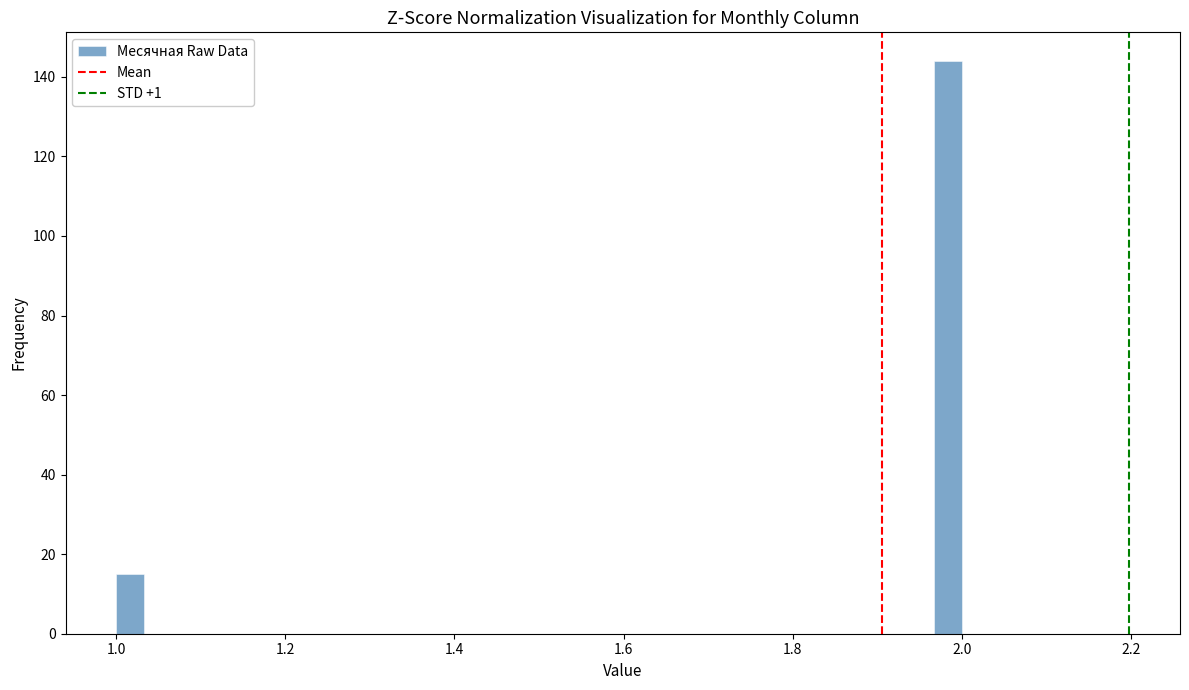

Around what value on the x-axis is the tallest bar? Give the approximate position of its centre, as read against the axis.

1.98